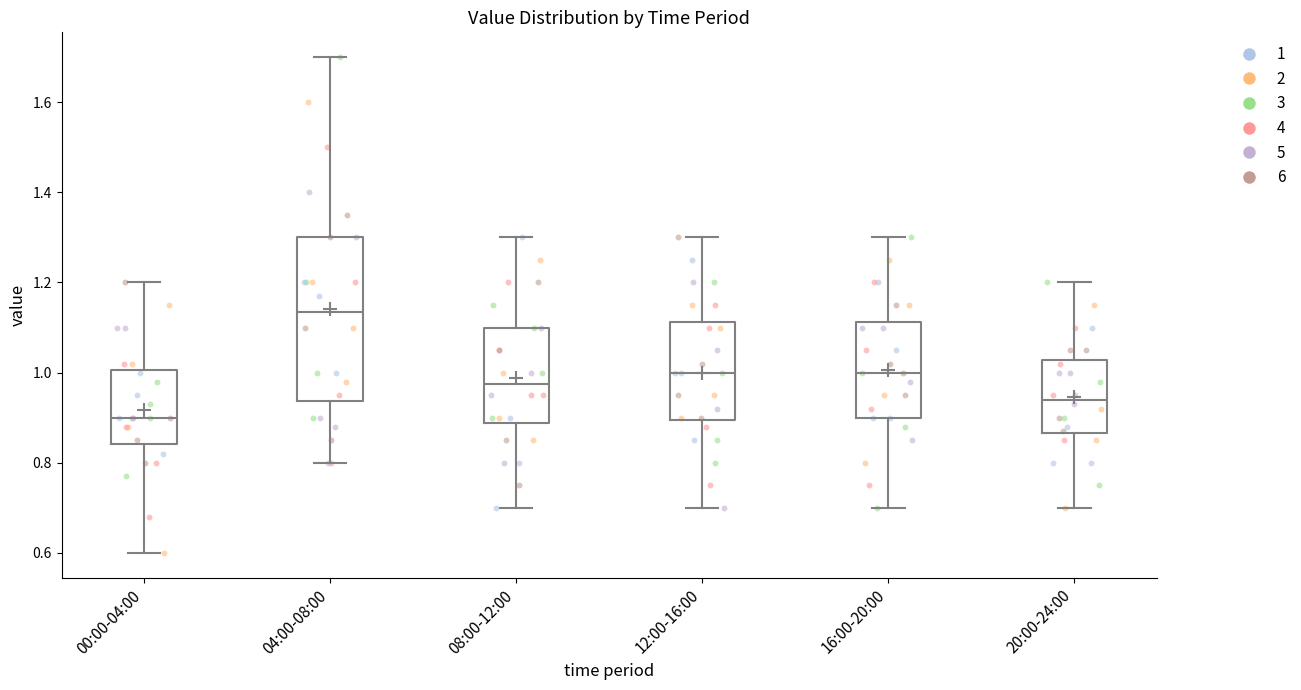

Where is the lower edge of the box for 04:00-08:00 on the y-axis? The values are not printed on the chart, so give them approximately, as read against the axis.

0.94